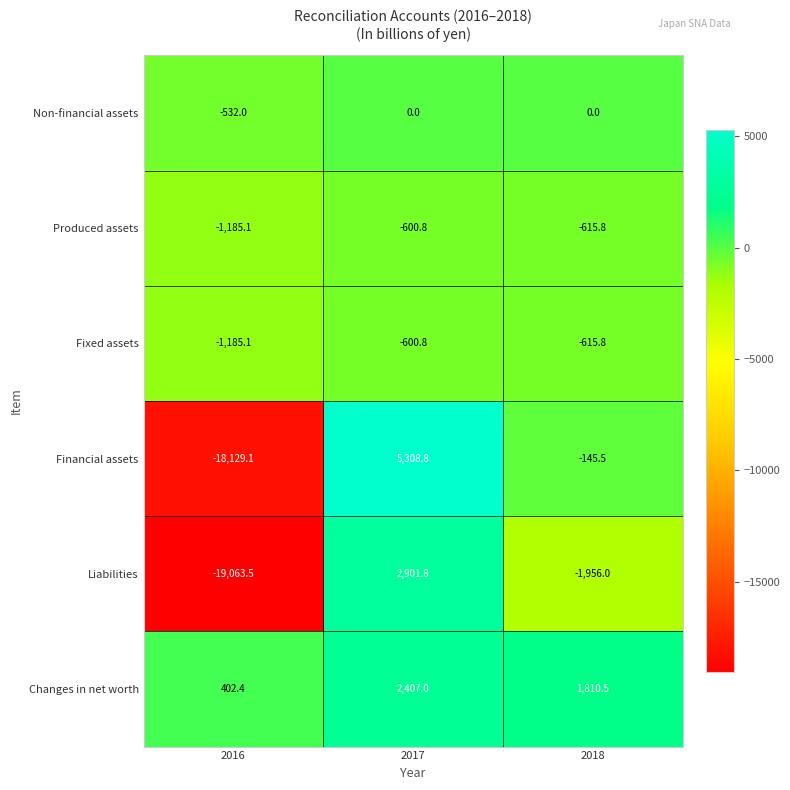

What is the sum of the Financial assets values at 2018 and 2017?

5163.3